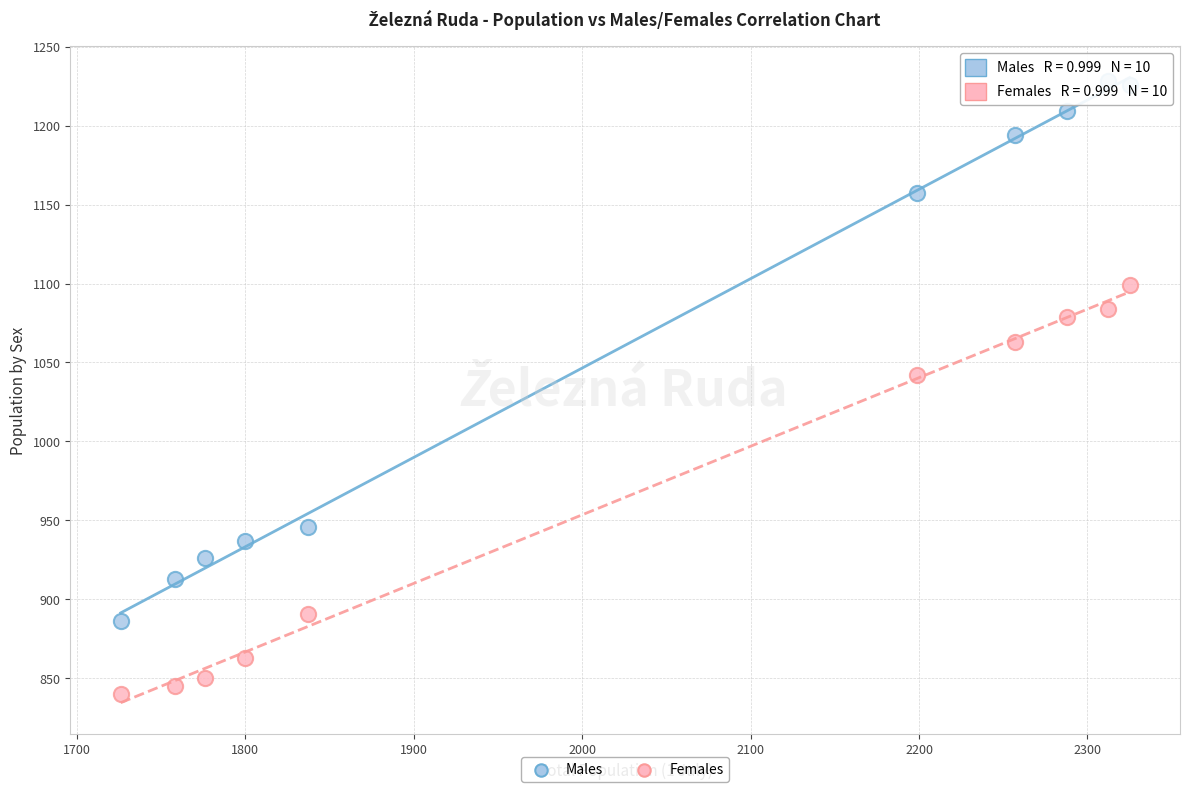

What are all the series names shown in the legend?

Males, Females